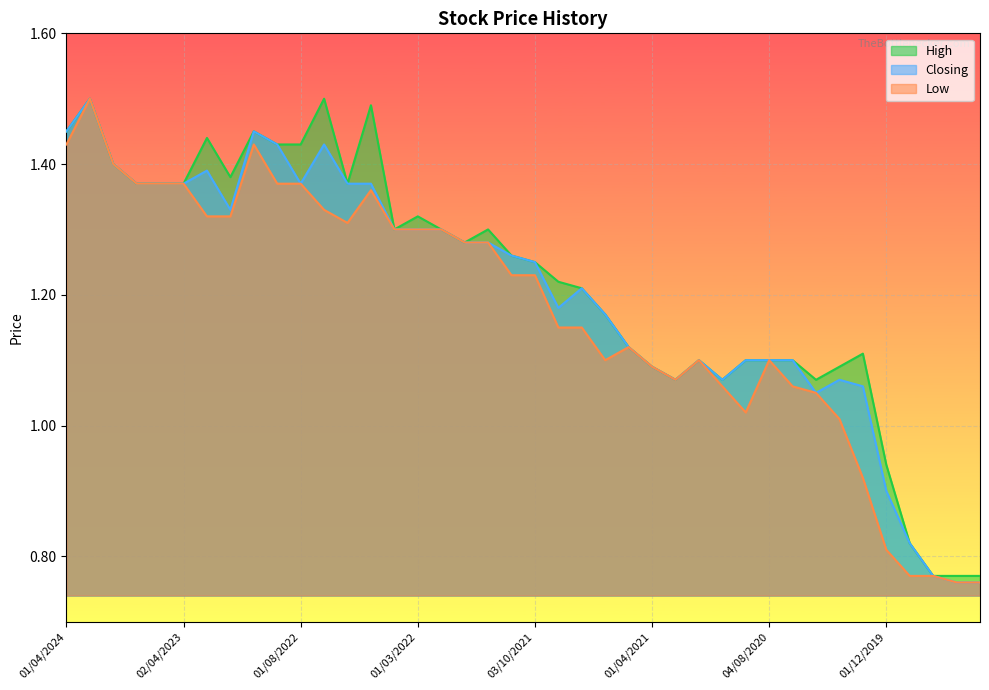

True or false: Low and Closing intersect in this chart.

False